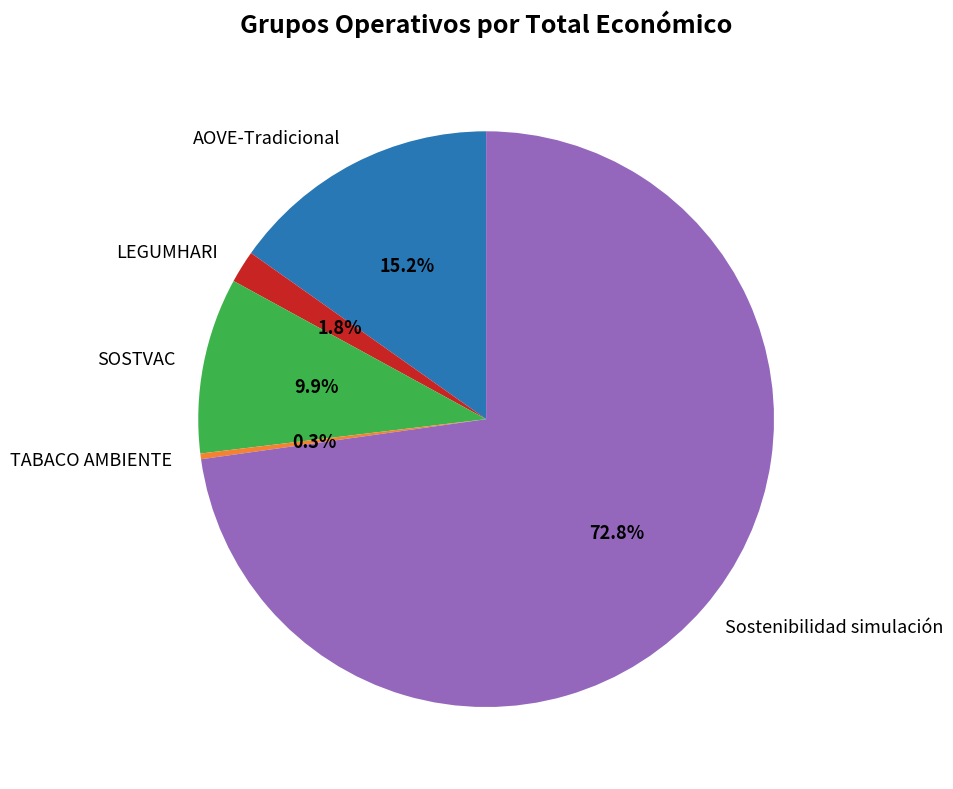

Does SOSTVAC account for over 50% of the chart?

No